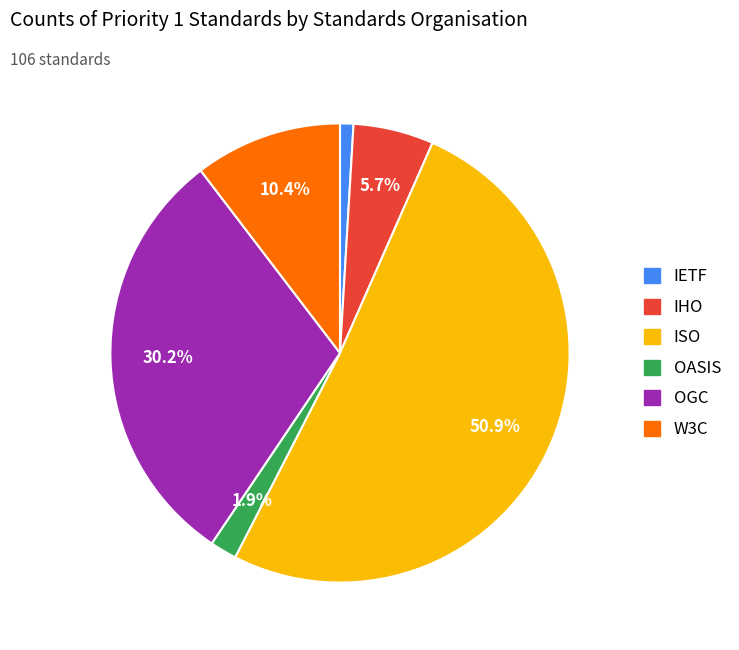

What is the ratio of the value at IETF to the value at OASIS?

0.5